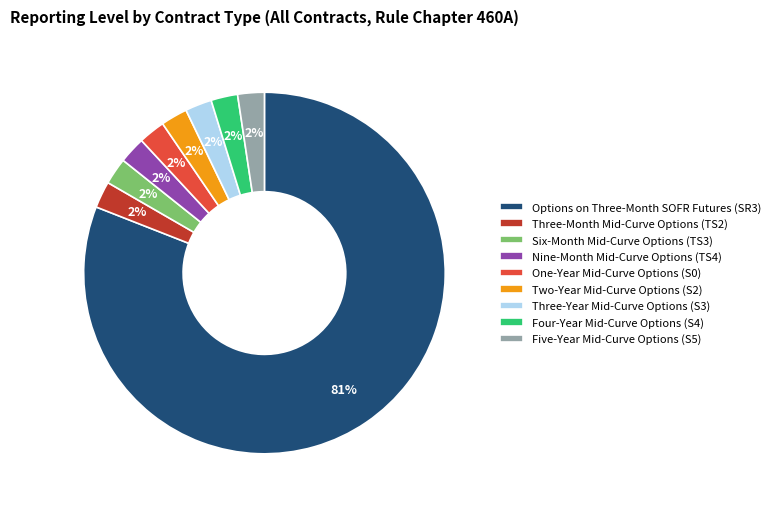

How many segments does this pie chart have?

9